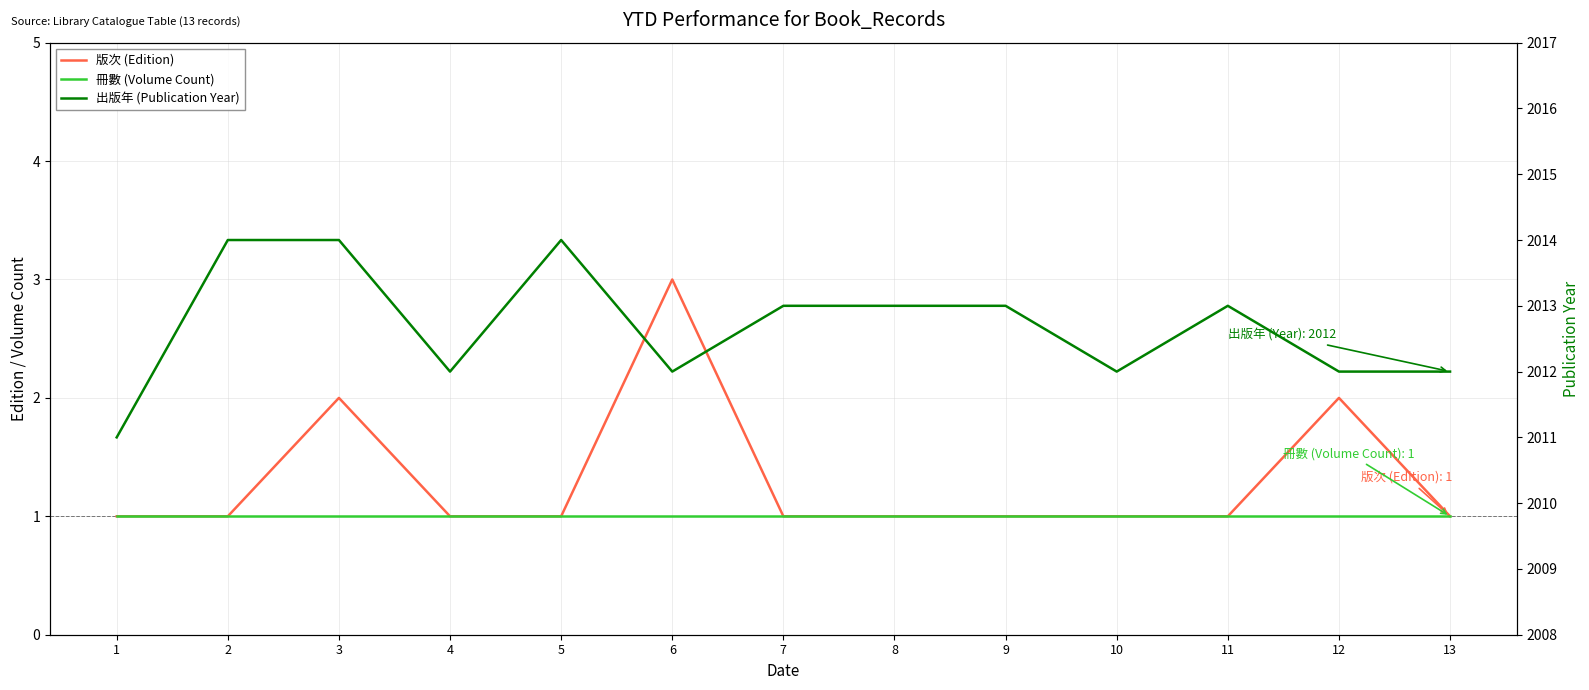

Does the chart display data point markers on the line(s)?

No